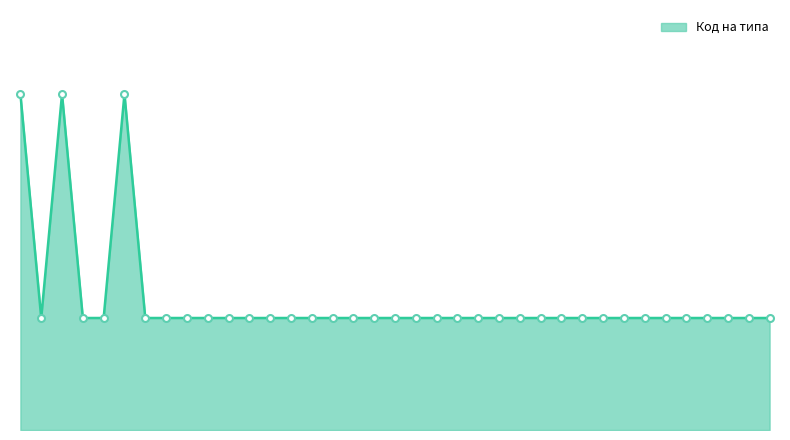

Count the values in the range 1 to 2.

34